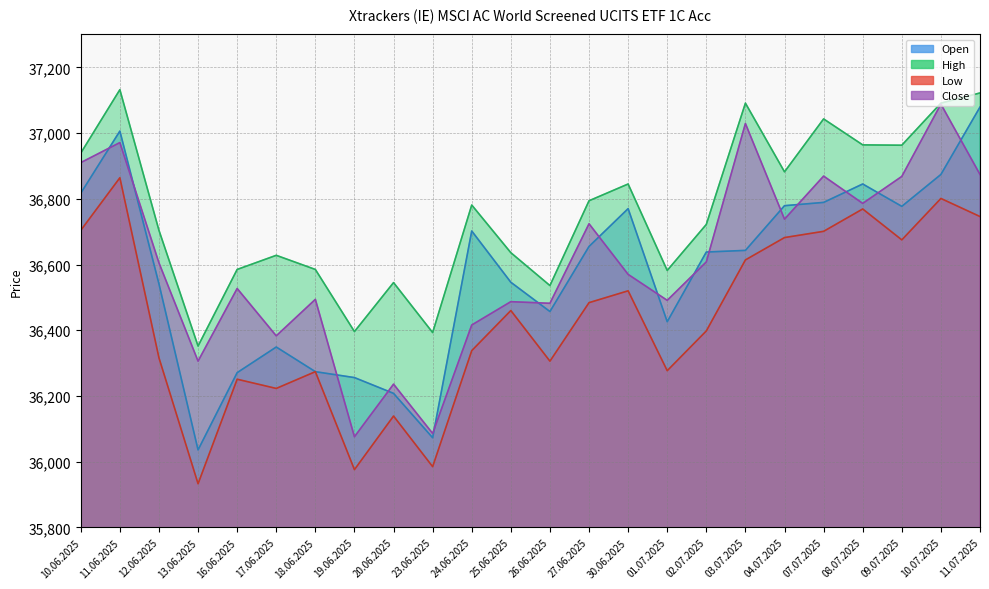

Does the chart have visible grid lines?

Yes